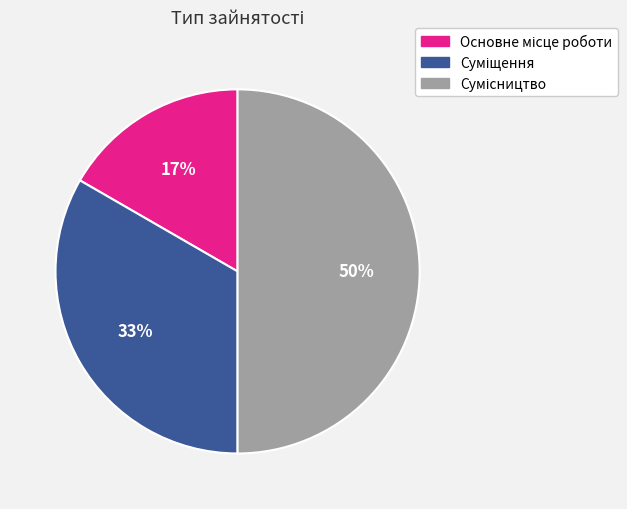

To the nearest percent, what is the average slice percentage?

33%